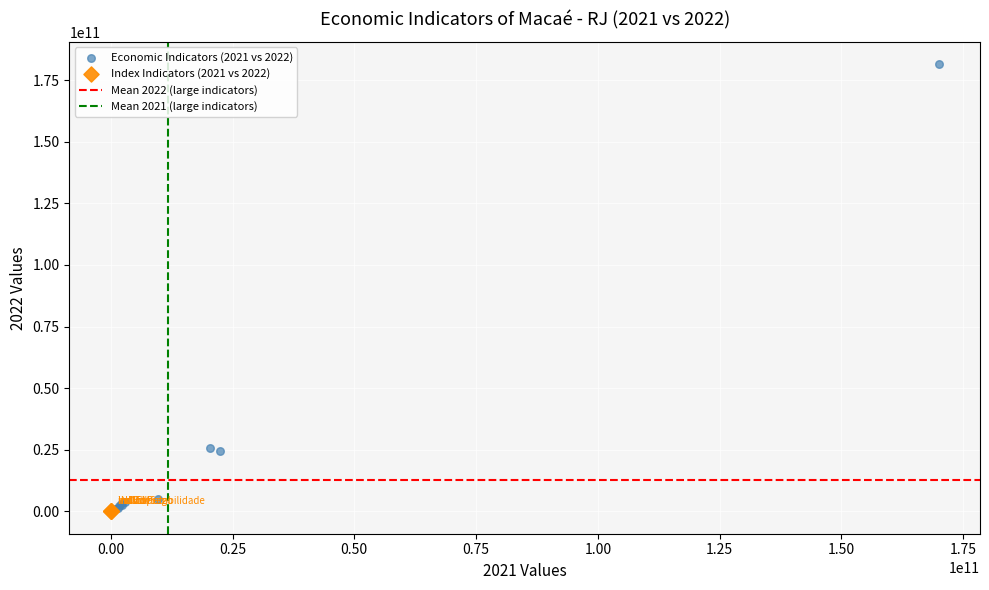

Which series has the largest Y range (max minus min)?

Economic Indicators (2021 vs 2022)